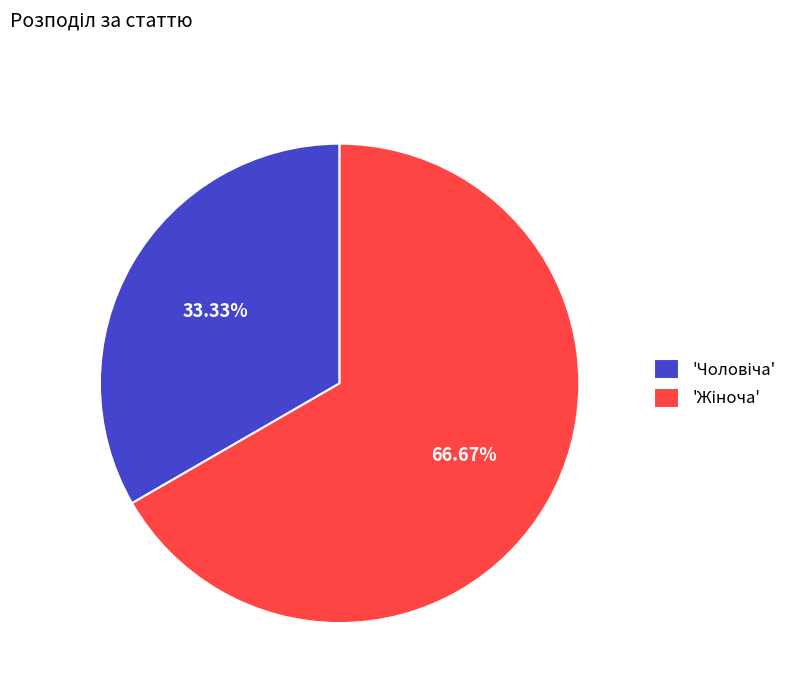

Is there a majority slice in this chart?

Yes